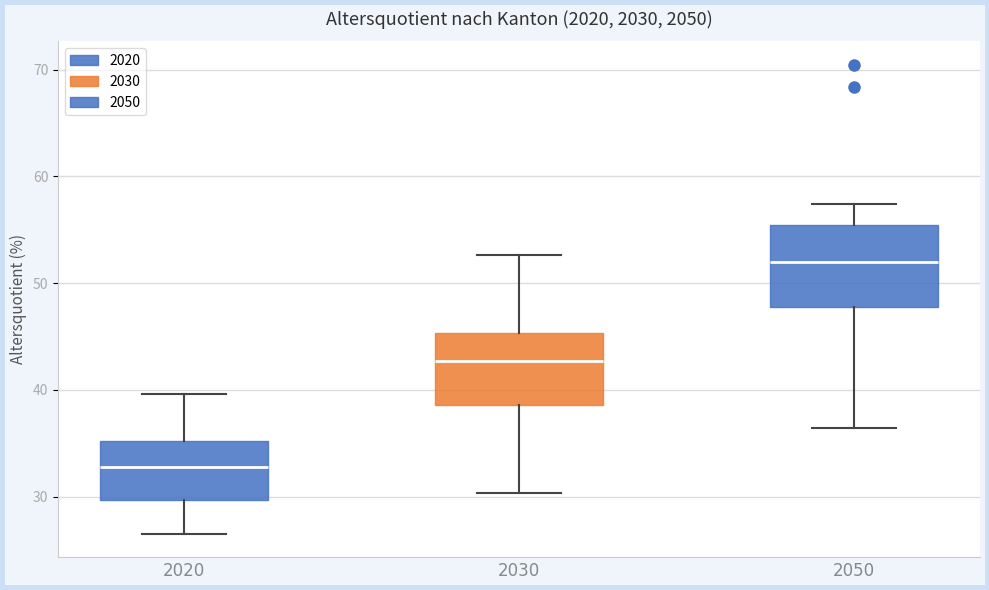

Reading left to right, read every box against the y-axis: the position of its median line, the range the box covers, and the ends of its whiskers. The values are not printed on the chart, so give them approximately, as read against the axis.

2020: median 33, box 30 to 35, whiskers 27 to 40
2030: median 43, box 39 to 45, whiskers 30 to 53
2050: median 52, box 48 to 55, whiskers 36 to 57